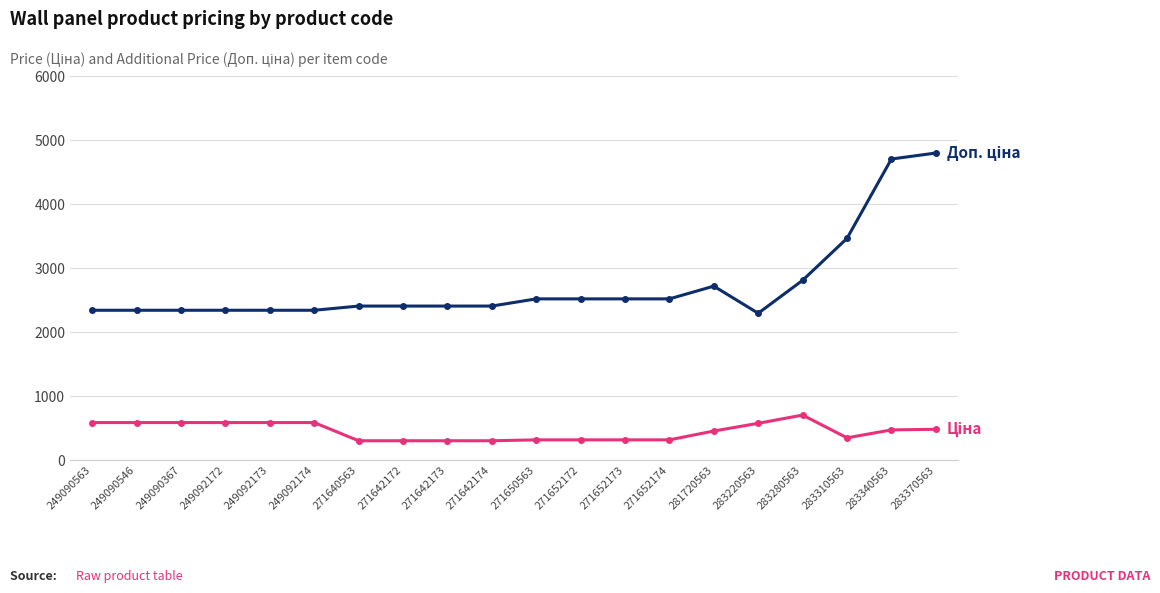

What is the label of the 20th point from the right?

249090563